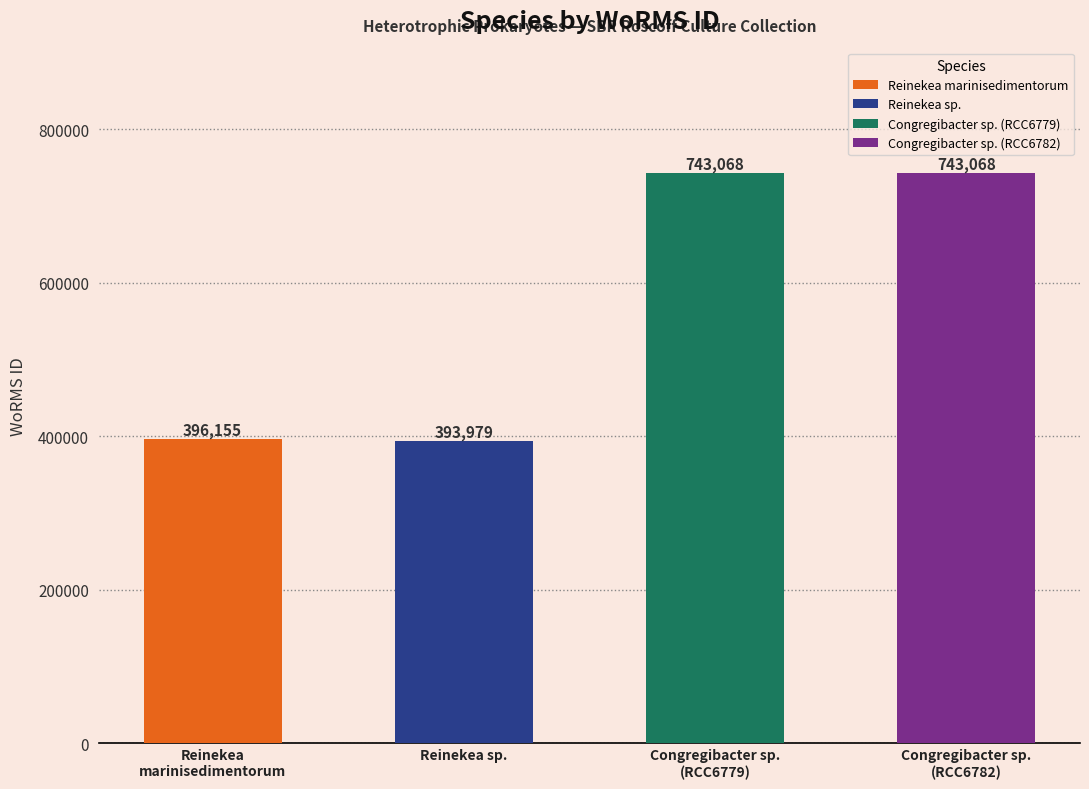

What is the approximate value at Congregibacter sp. (RCC6782), to the nearest 50?

743050